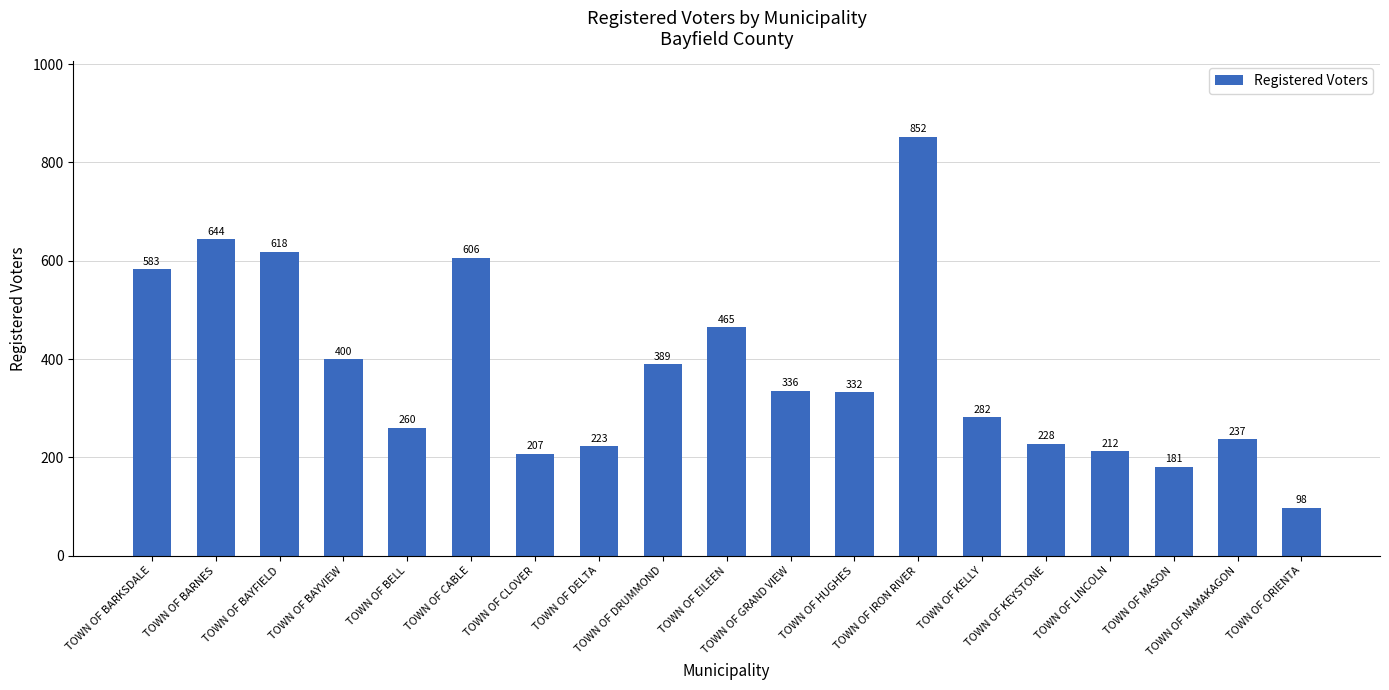

Count the number of data series in this chart.

1